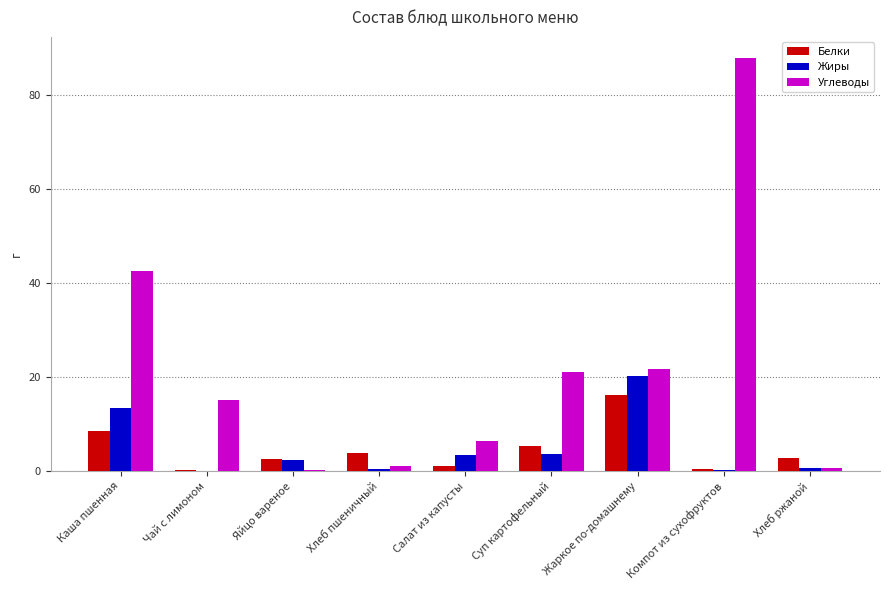

Is the value of Углеводы at Компот из сухофруктов greater than the value of Белки at Хлеб пшеничный?

Yes